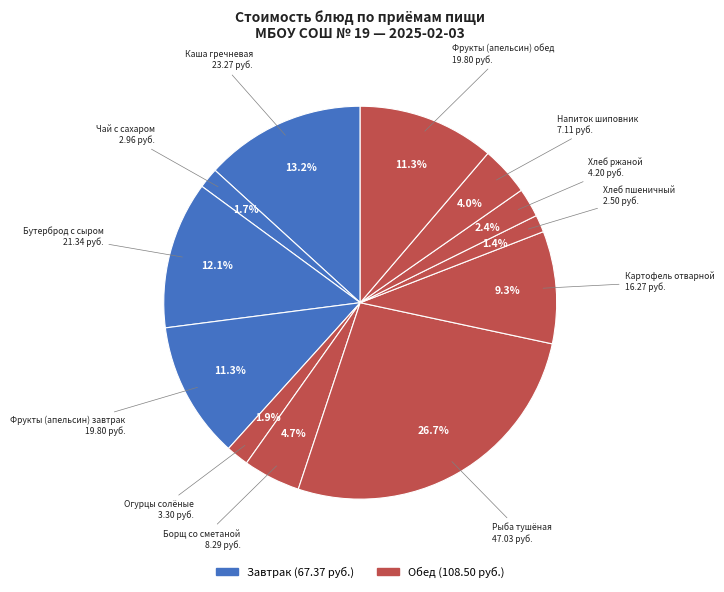

How many slices are in this pie chart?

12